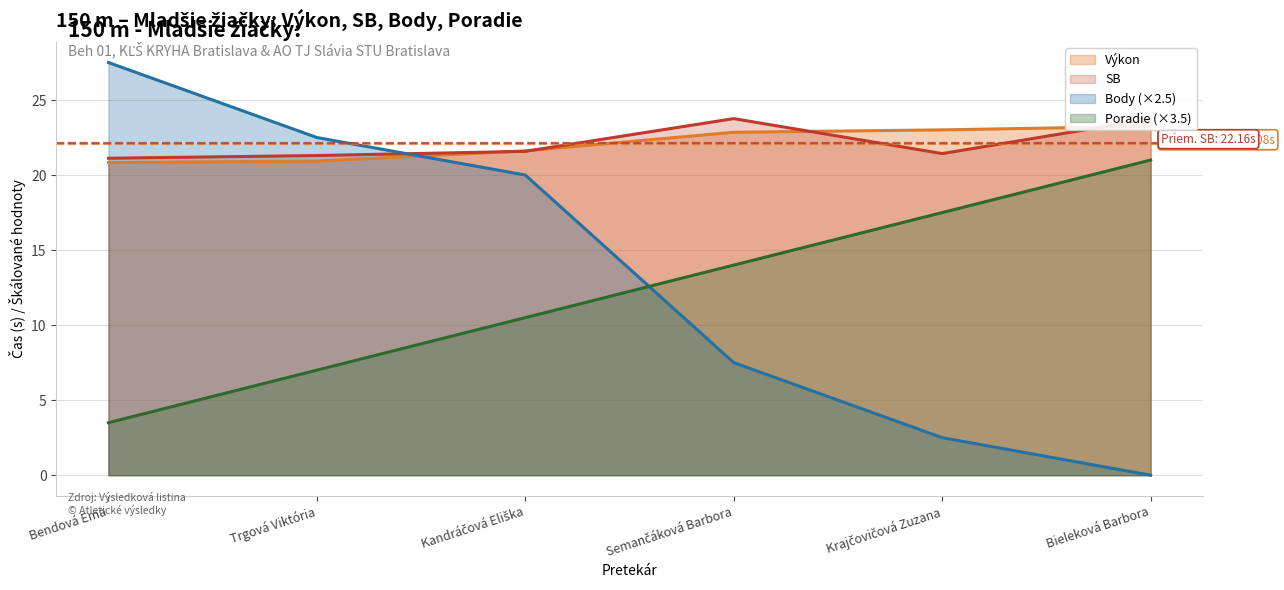

True or false: Poradie and Výkon intersect in this chart.

False